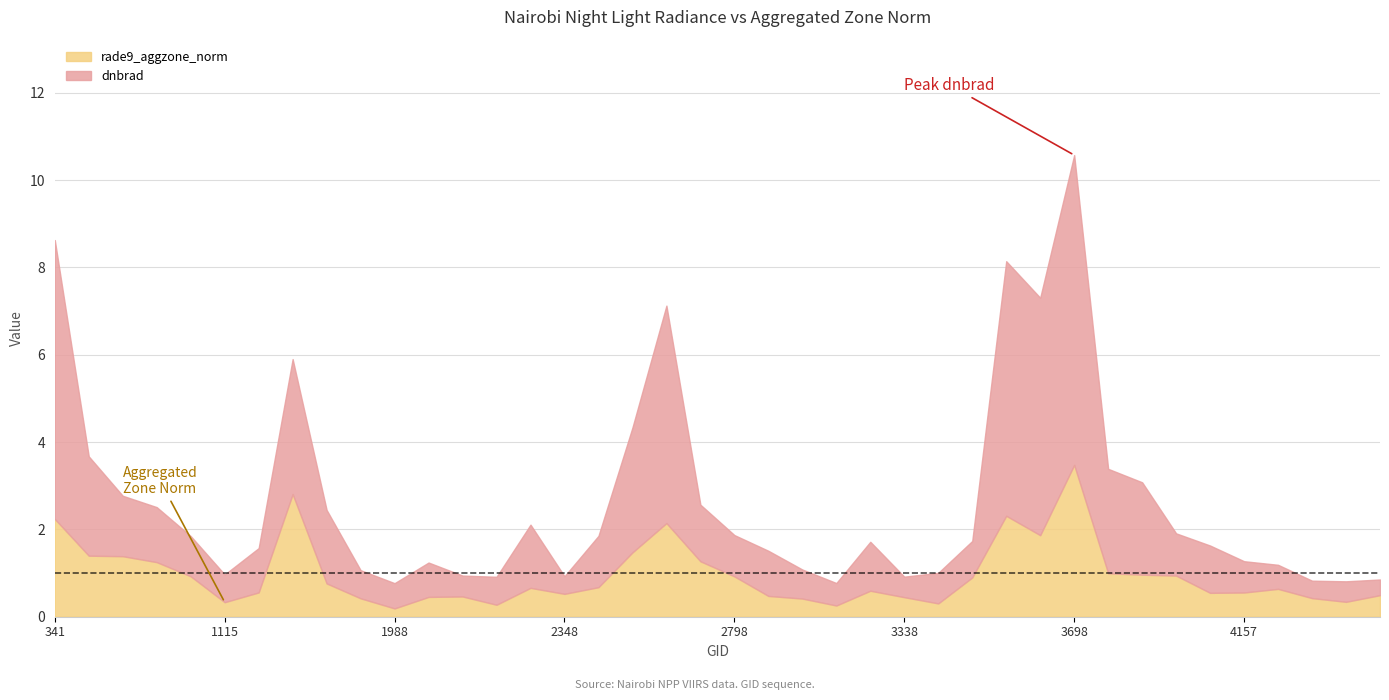

In rade9_aggzone_norm, how many points are lower than both neighbors (excluding endpoints)?

9